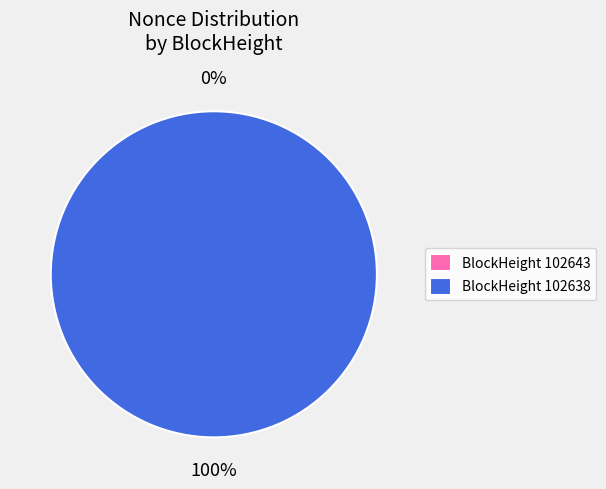

What percentage do 102643 and 102638 together represent?

100.0%